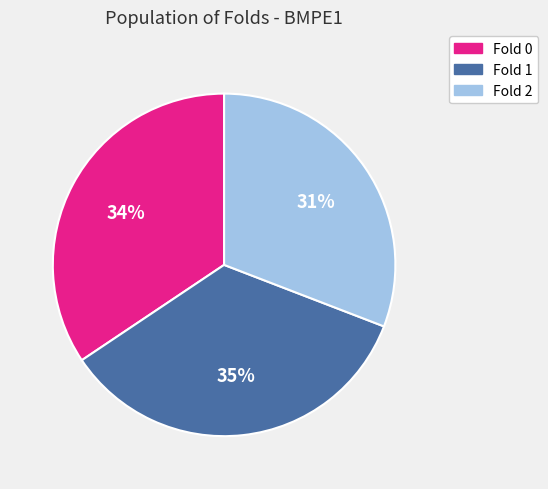

To the nearest percent, what is the combined percentage of Fold 0 and Fold 2?

65%